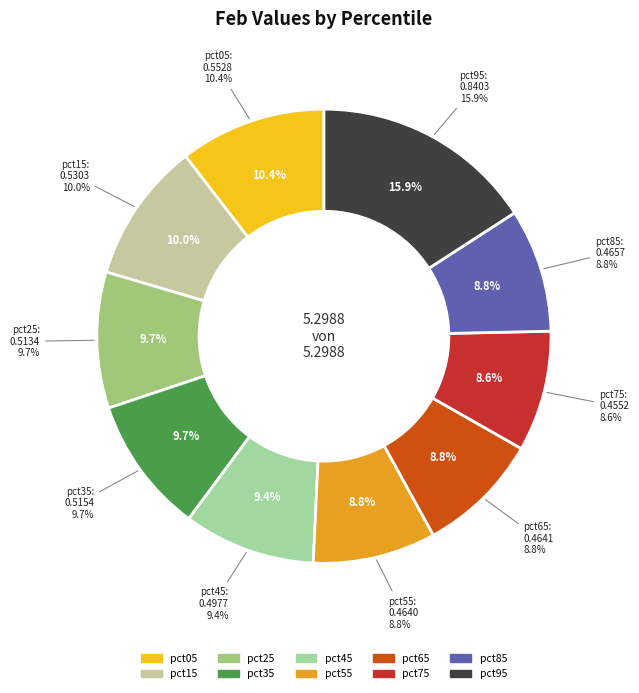

True or false: pct45 accounts for 1% of the total.

False